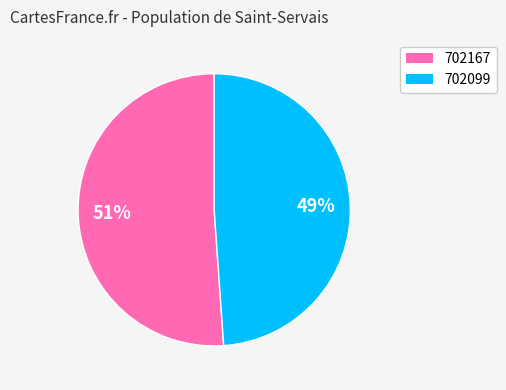

To the nearest percent, what is the combined percentage of 702099 and 702167?

100%